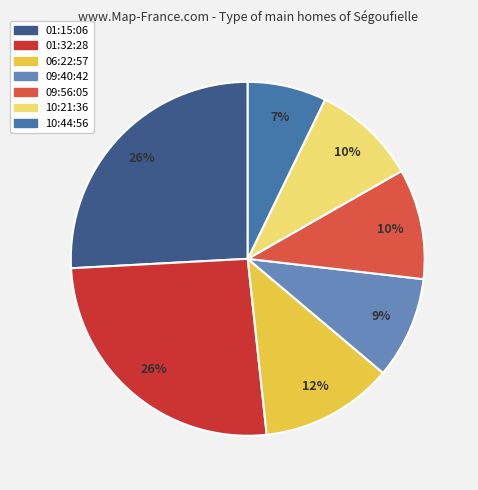

To the nearest percent, what portion does 09:40:42 represent?

9%